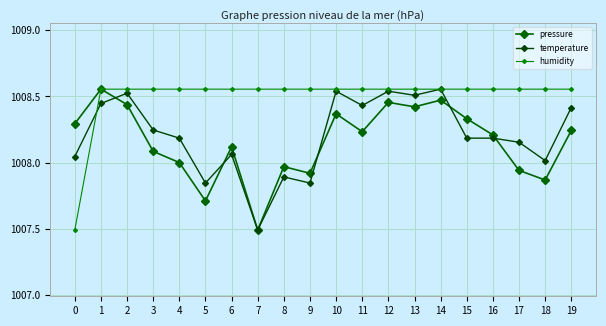

Is this an area chart (filled region under the line)?

No